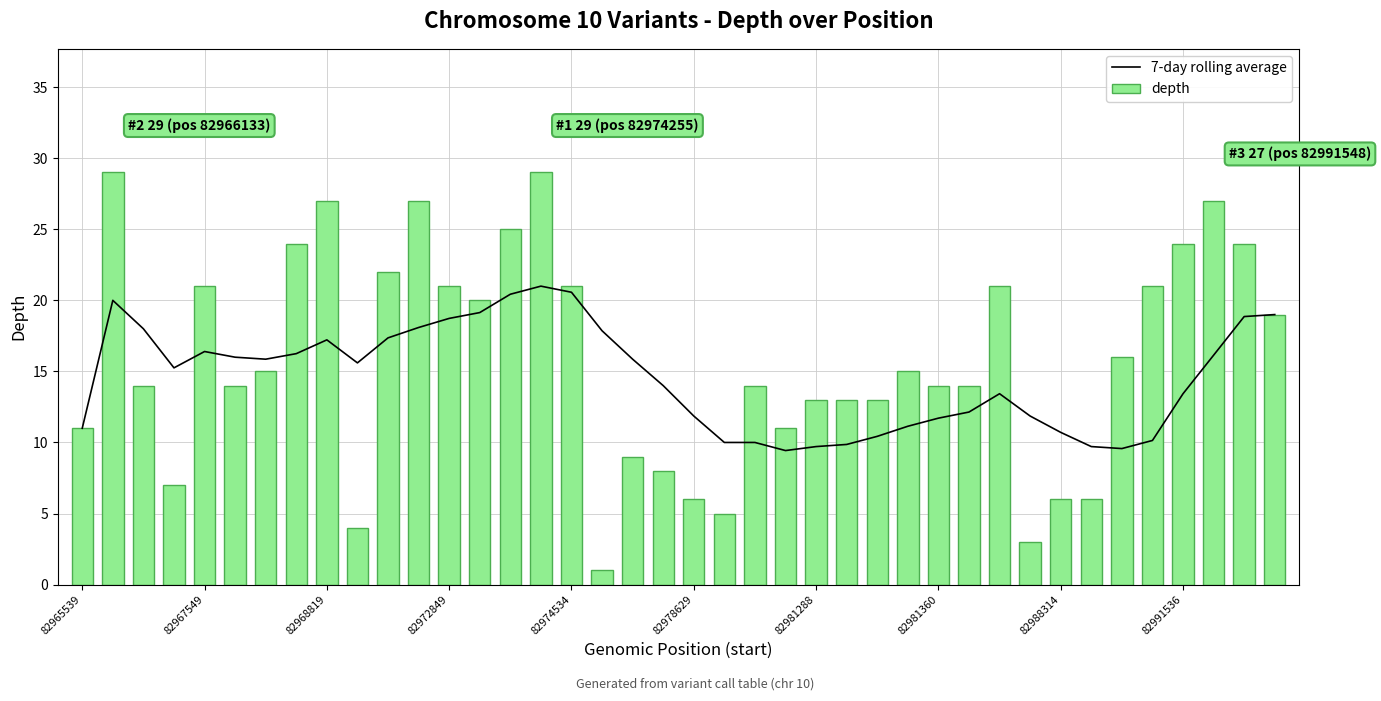

At which label does 7-day rolling average reach its minimum?

23